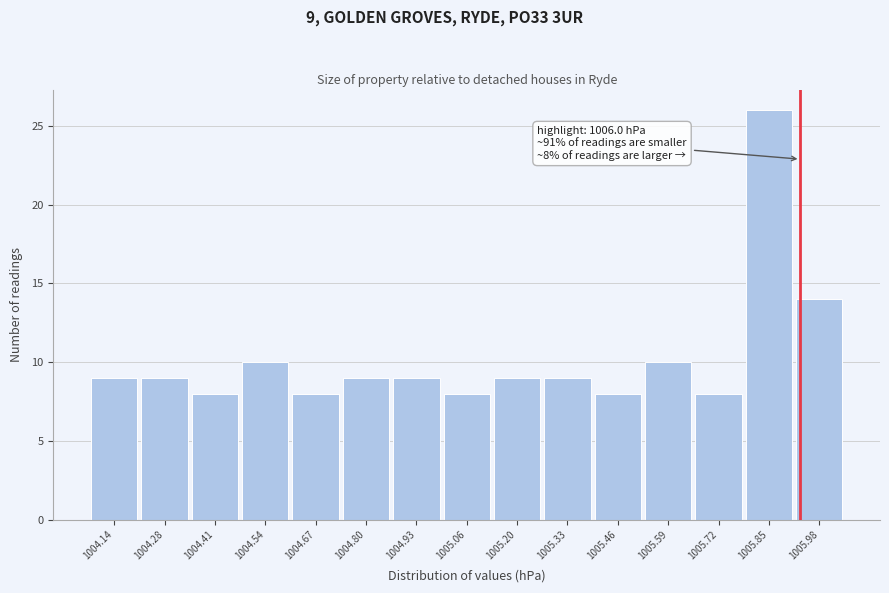

Reading left to right, transcribe all the data shown in this chart.

9	9	8	10	8	9	9	8	9	9	8	10	8	26	14